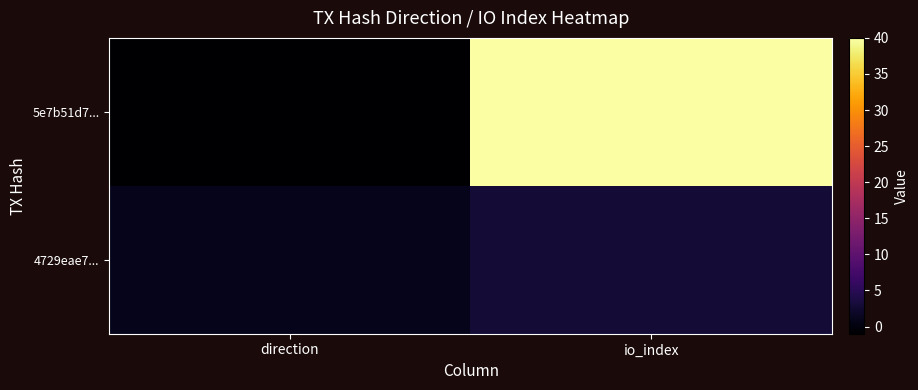

What is the spread (max minus min) of values at io_index?

37